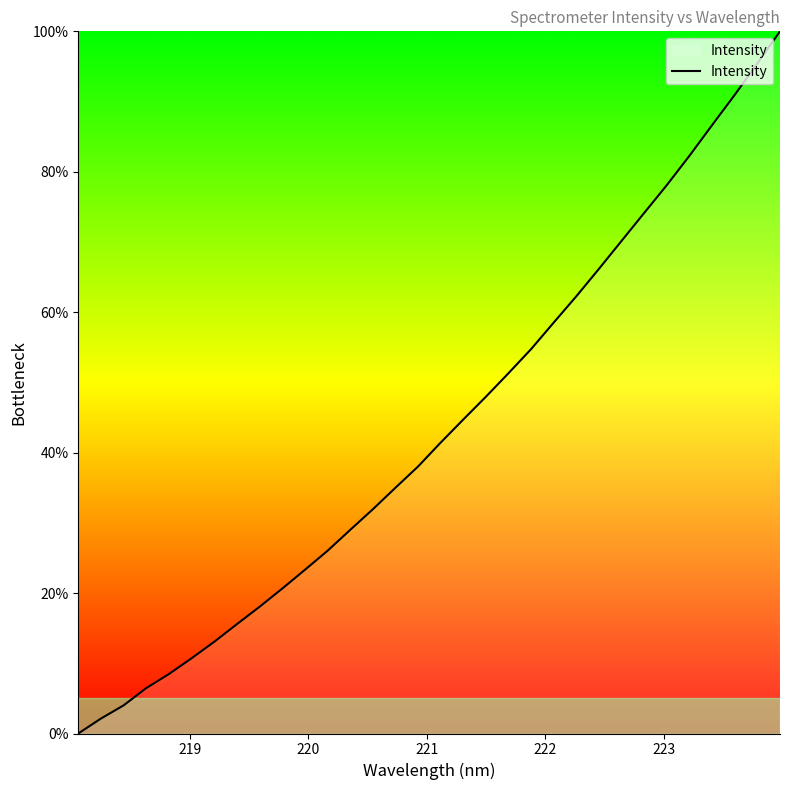

What is the greatest value displayed?

100.0